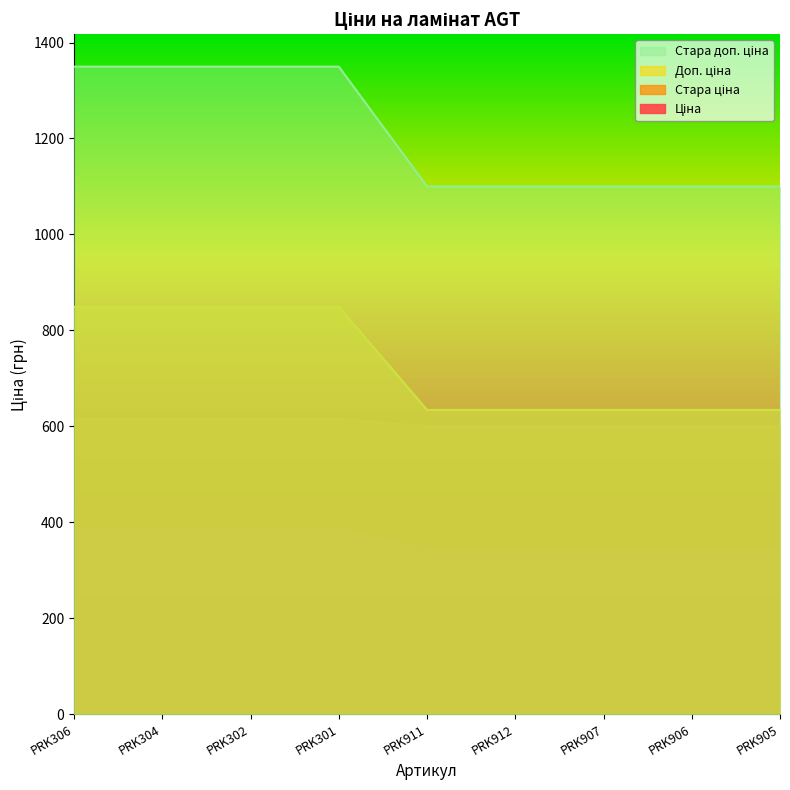

Reading left to right, transcribe all the data shown in this chart.

Ціна: 1349.8	1349.8	1349.8	1349.8	1100.0	1100.0	1100.0	1100.0	1100.0
Стара ціна: 849.0	849.0	849.0	849.0	634.0	634.0	634.0	634.0	634.0
Доп. ціна: 615.1	615.1	615.1	615.1	599.9	599.9	599.9	599.9	599.9
Стара доп. ціна: 386.9	386.9	386.9	386.9	345.6	345.6	345.6	345.6	345.6